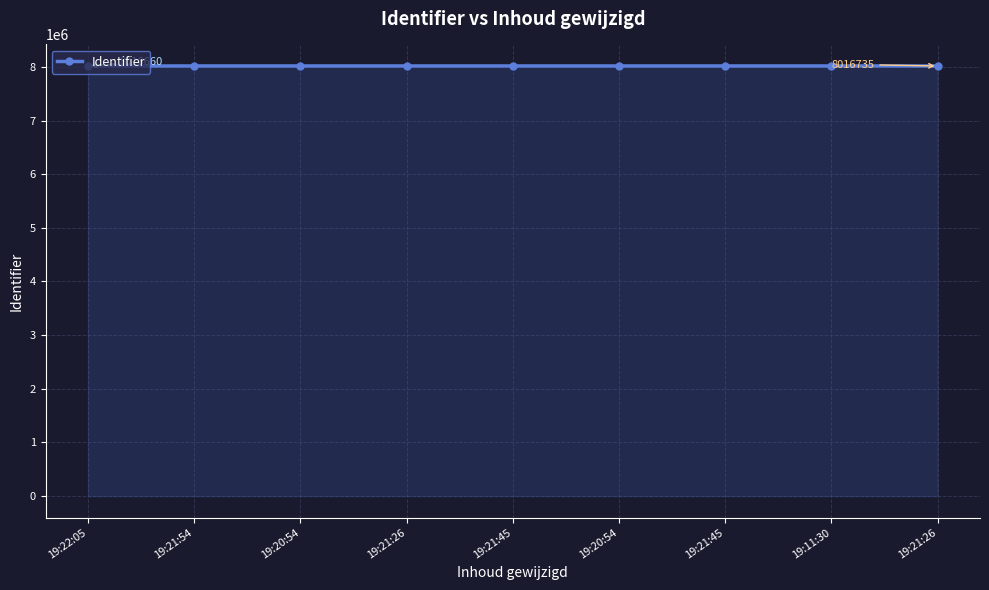

What is the value of the 1st point from the left?

8016660